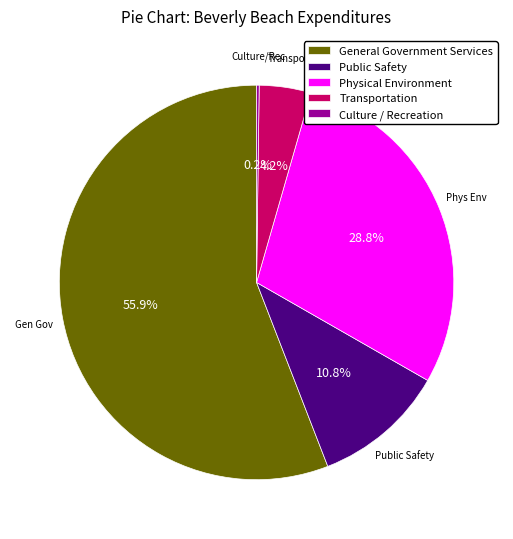

Which category has the biggest portion of the pie?

General Government Services